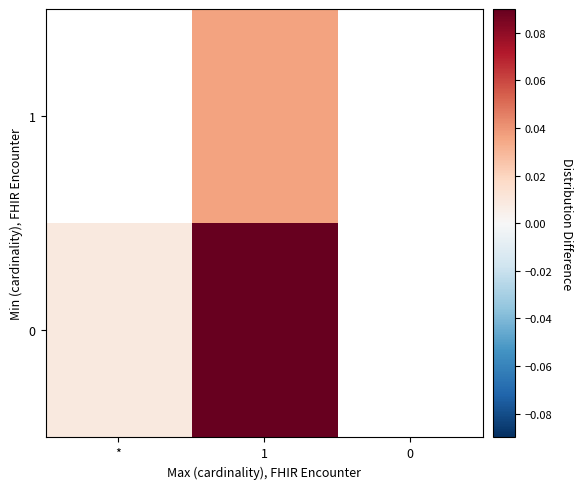

The 1 series shows 0.0 at 1. True or false?

True